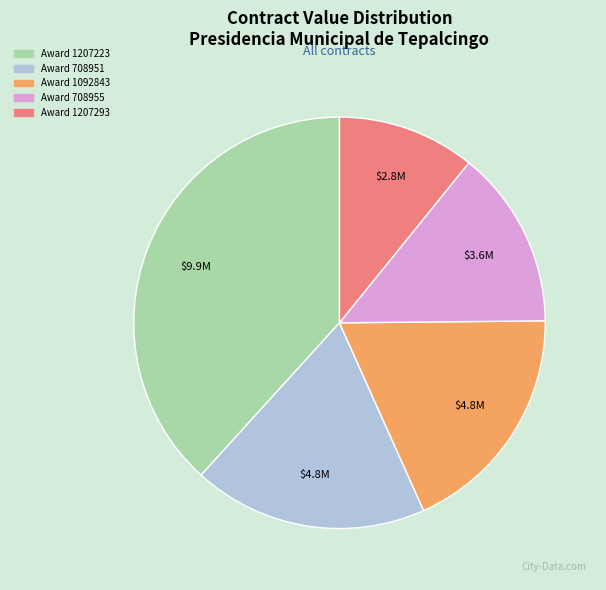

Count the number of slices in the pie.

5